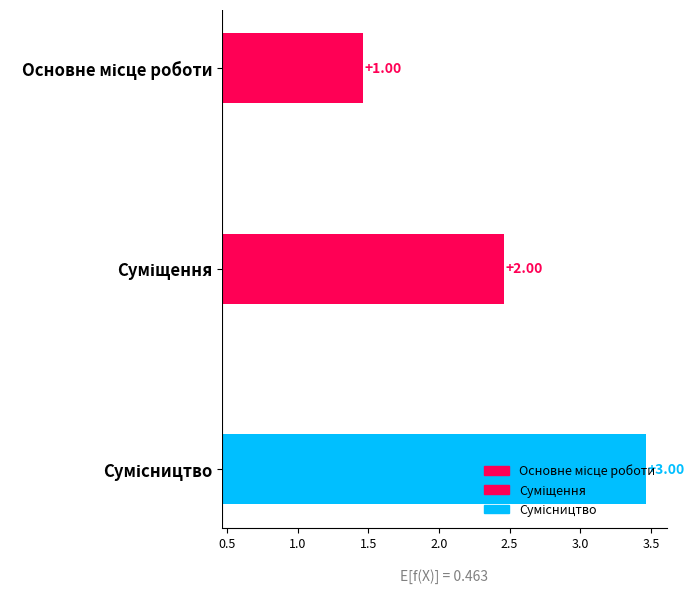

True or false: the data shows 2 at Сумісництво.

False